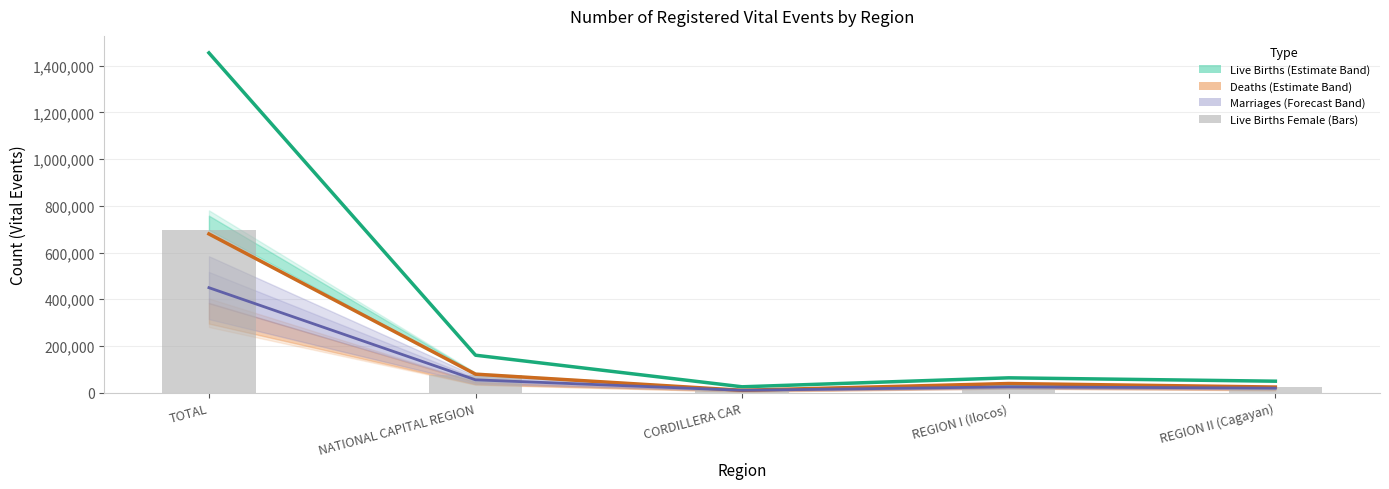

Is the value of Live Births (Female) at NATIONAL CAPITAL REGION greater than the value of Live Births (Both Sexes) at REGION I (Ilocos)?

Yes